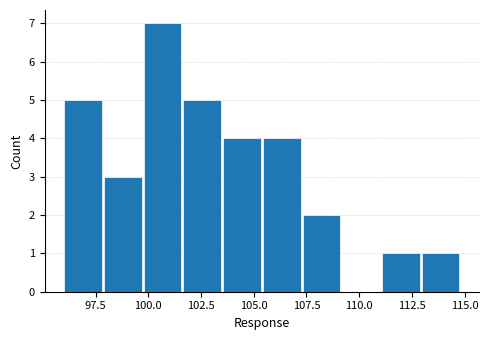

Around what value on the x-axis is the tallest bar? Give the approximate position of its centre, as read against the axis.

100.5